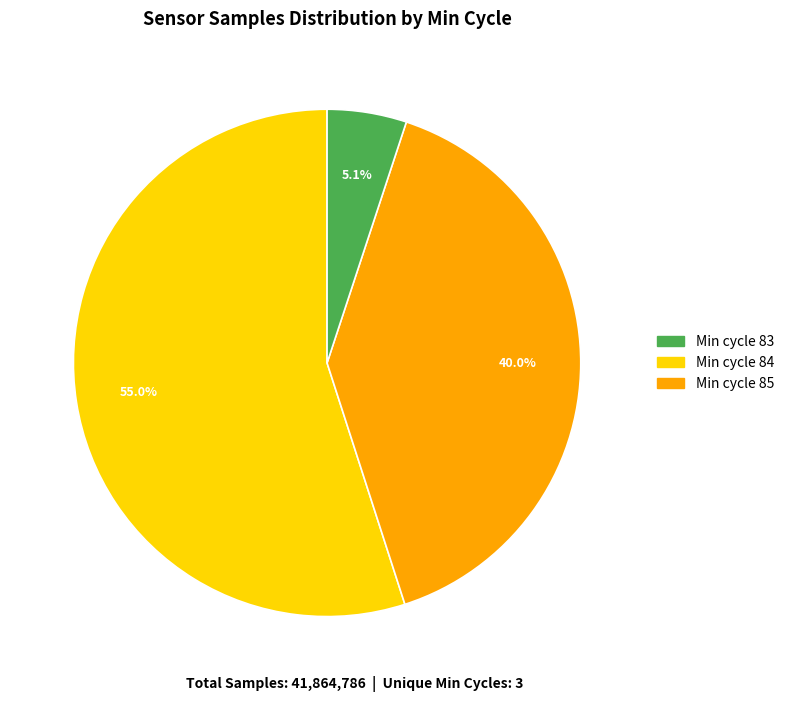

Does any single category account for the majority?

Yes